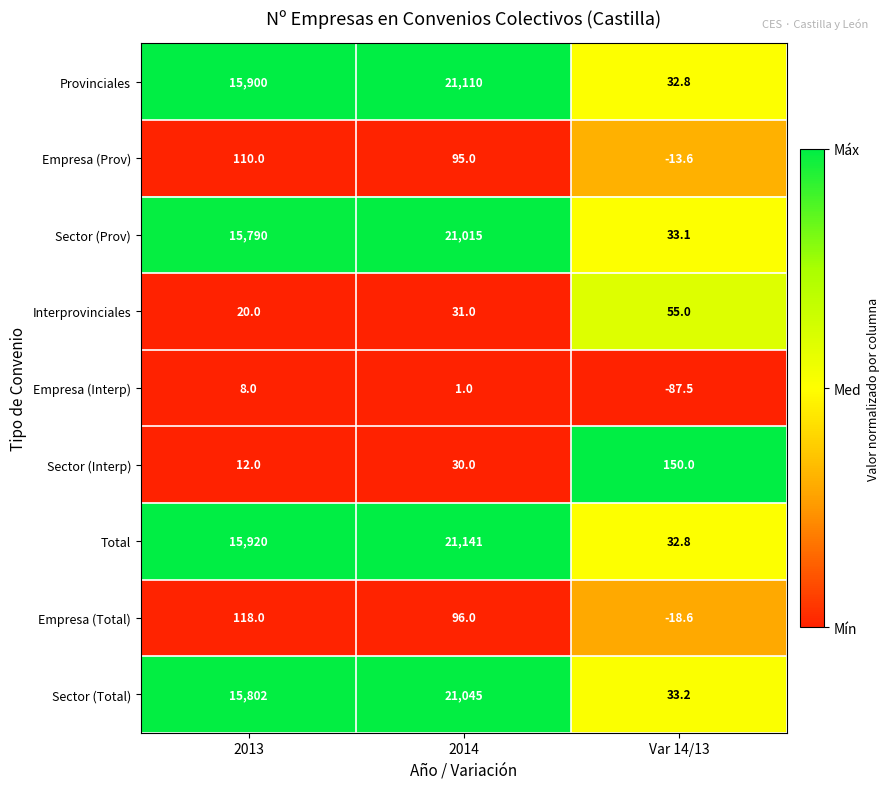

At which category is the sum across all series the highest?

2014